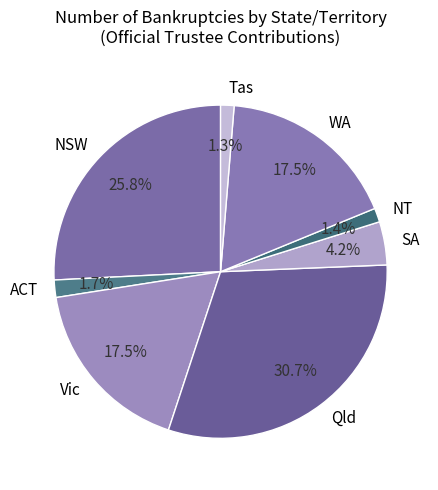

How many slices are in this pie chart?

8